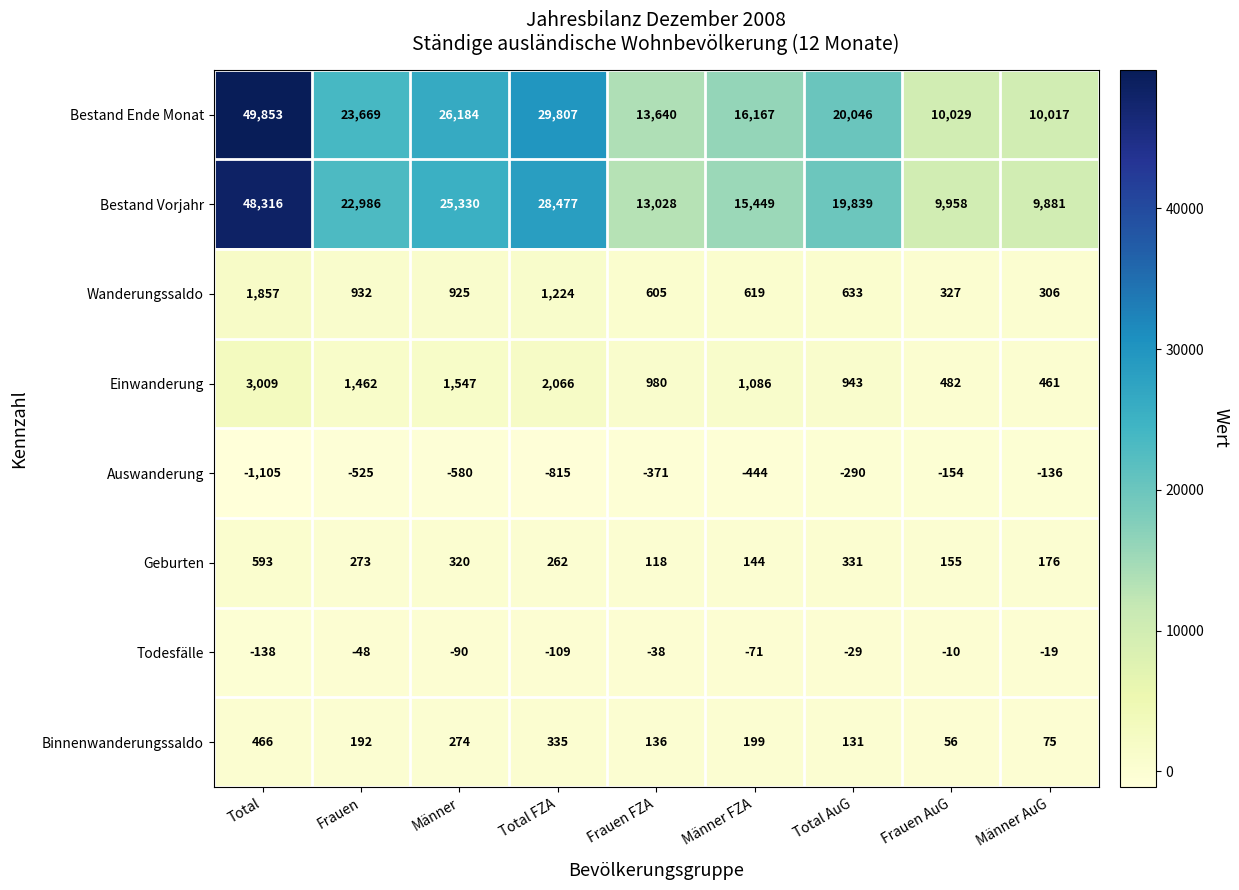

Which series changed the most between Männer and Frauen FZA?

Bestand Ende Monat